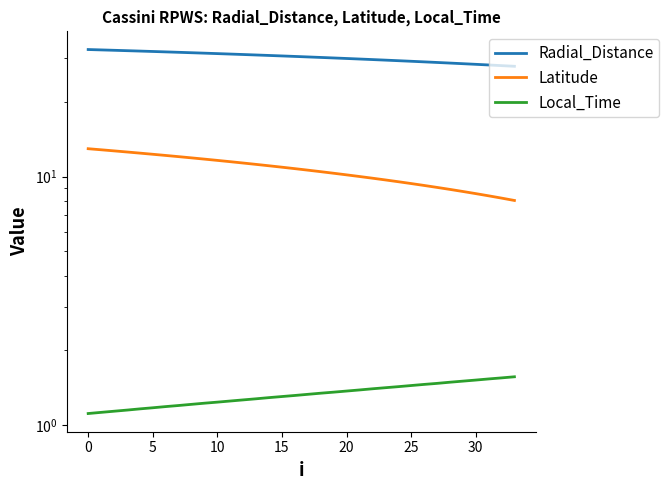

Is it true that Local_Time equals 1.5 at 0?

False